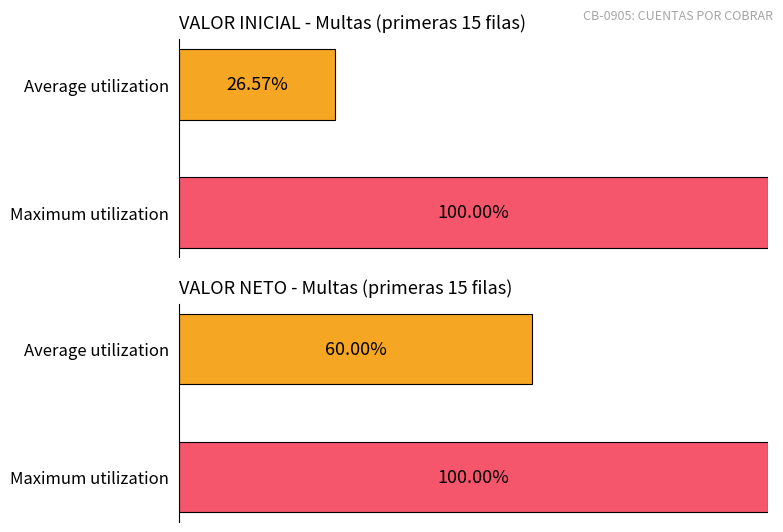

True or false: VALOR INICIAL has a value of 1558576.9 at FILA_15.

False